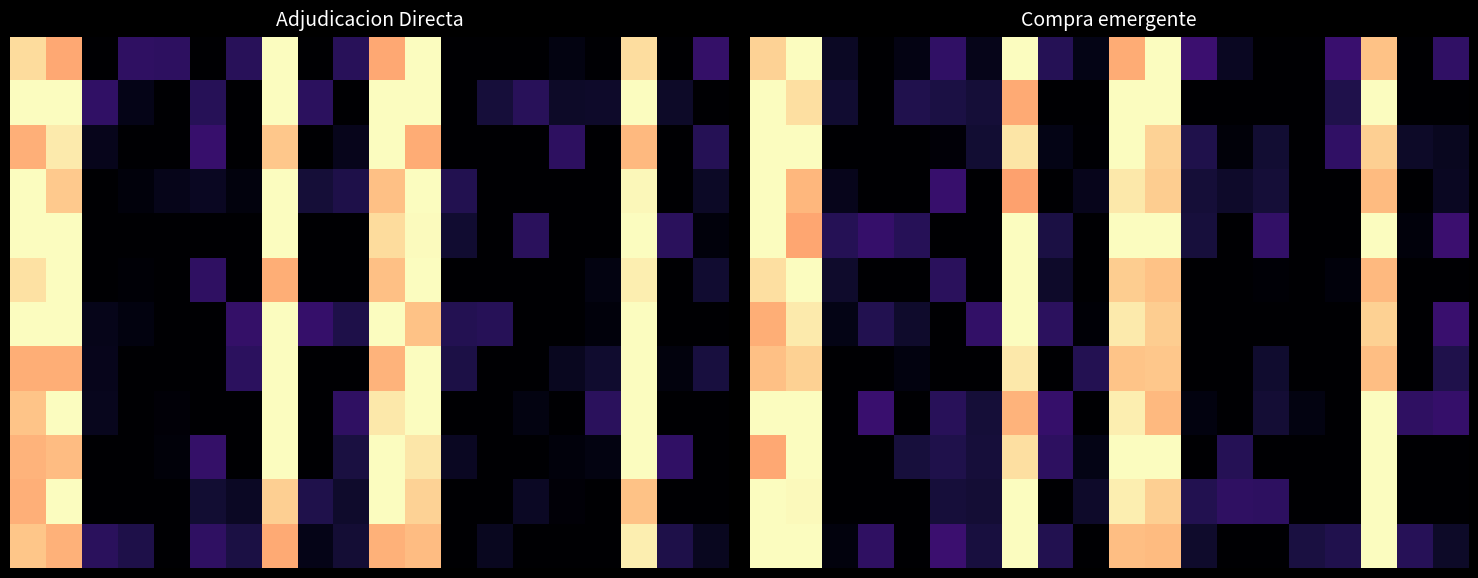

Which category has the lowest value across all series?

3